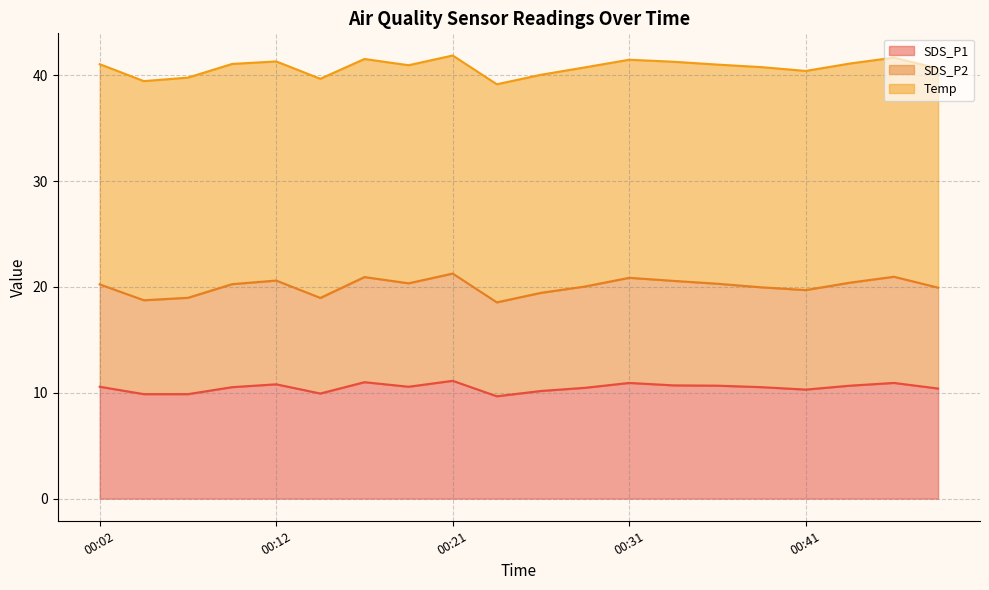

At which category does SDS_P2 reach its first local valley?

00:04